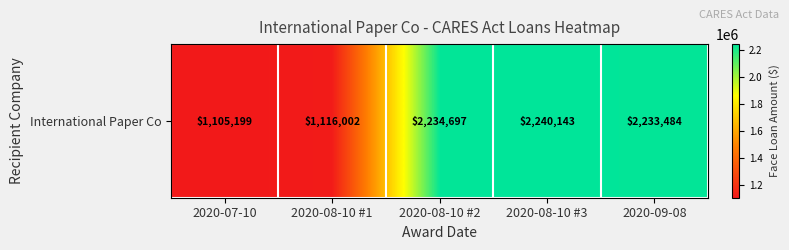

What value does the data have at 2020-08-10 #2, to the nearest 10?

2234700